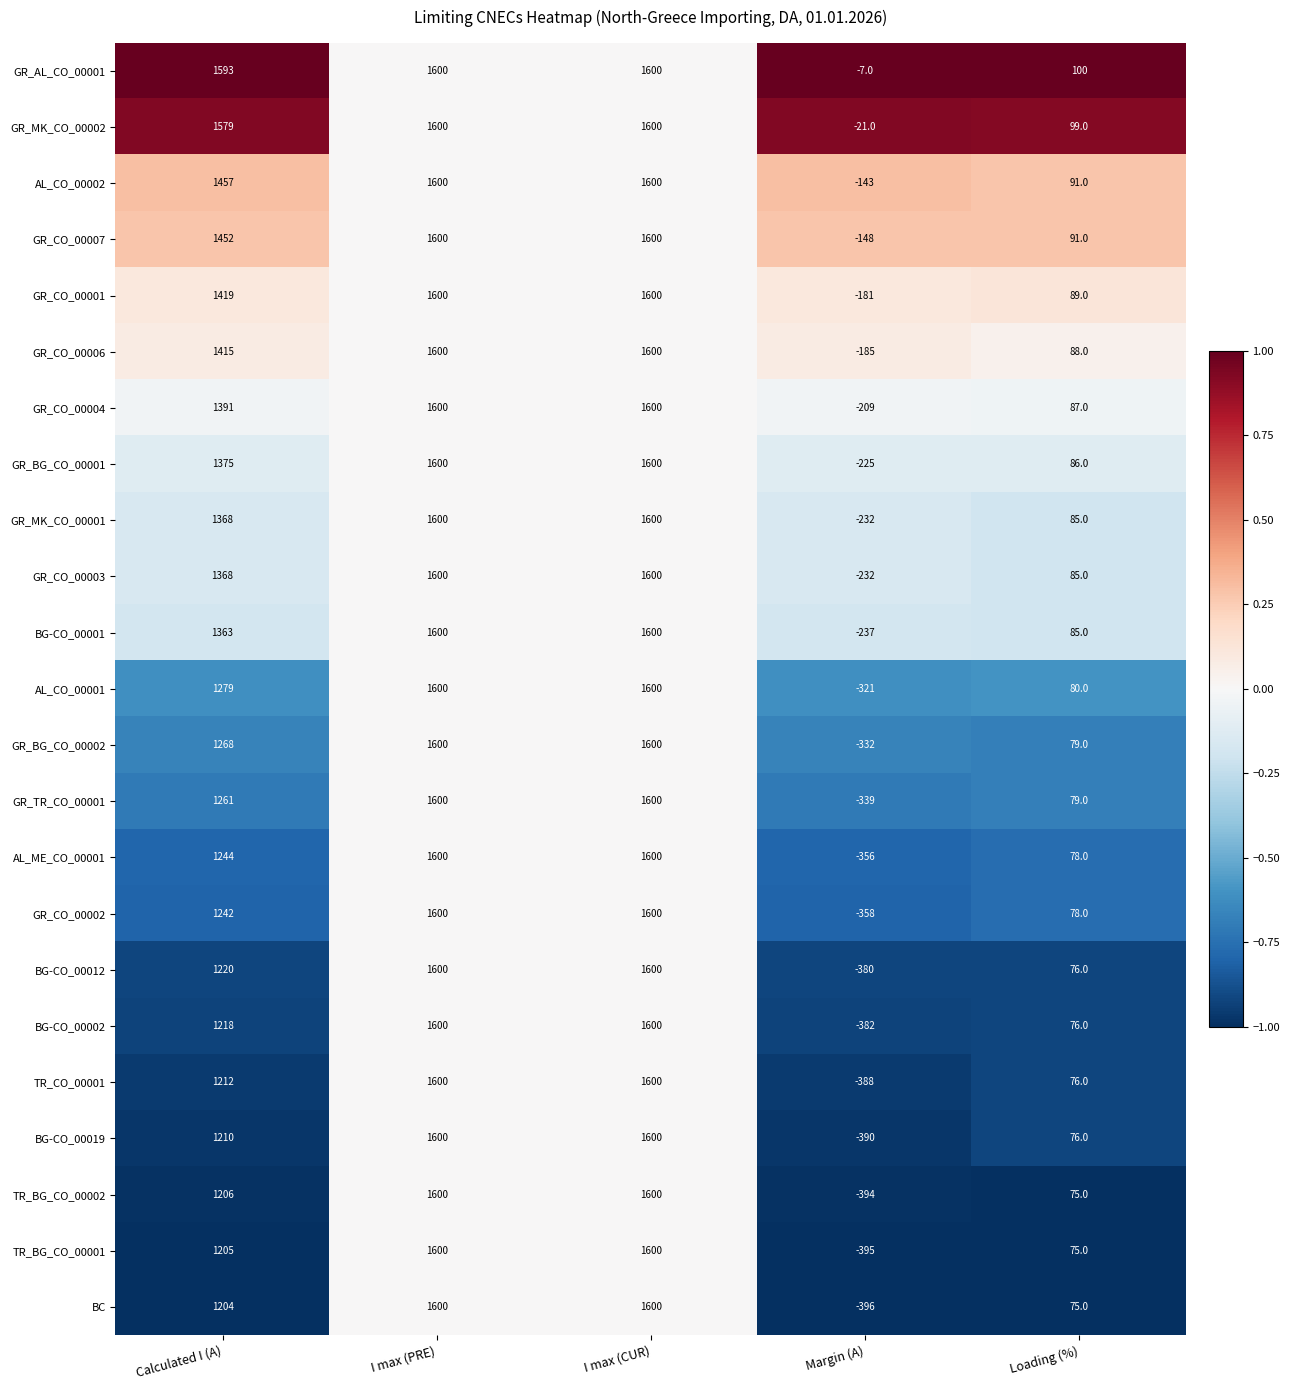

Count the GR_MK_CO_00001 values in the range 85 to 1600.

4